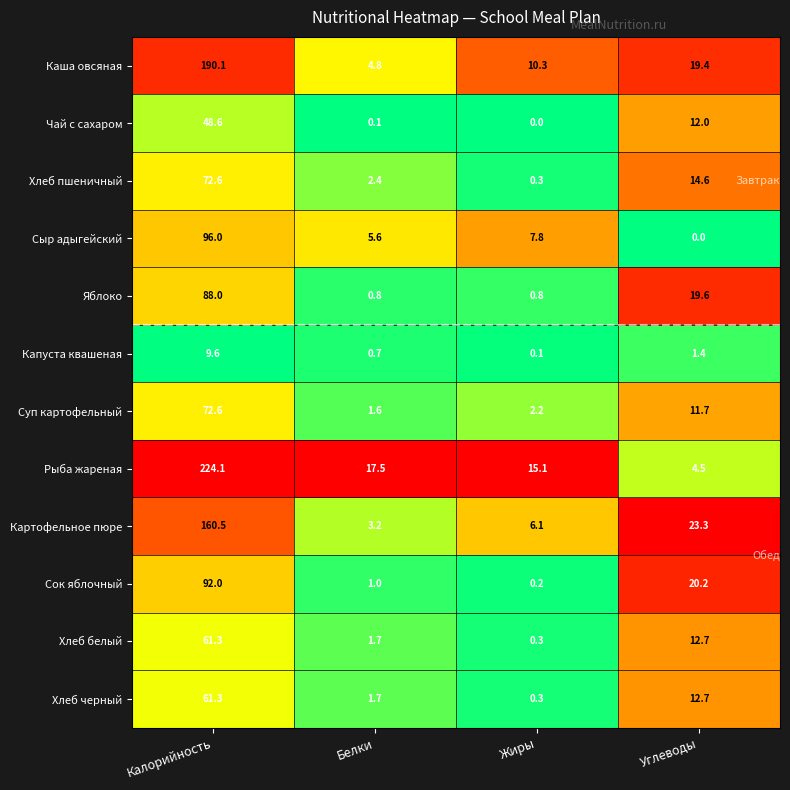

At which label is Каша овсяная closest to 97?

Углеводы